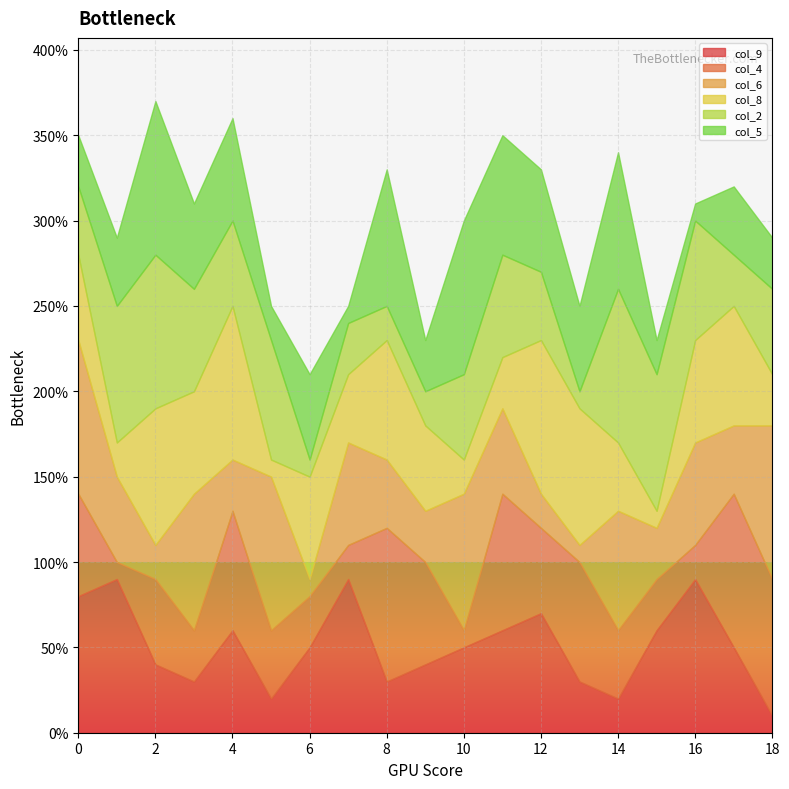

What are all the series names shown in the legend?

col_9, col_4, col_6, col_8, col_2, col_5